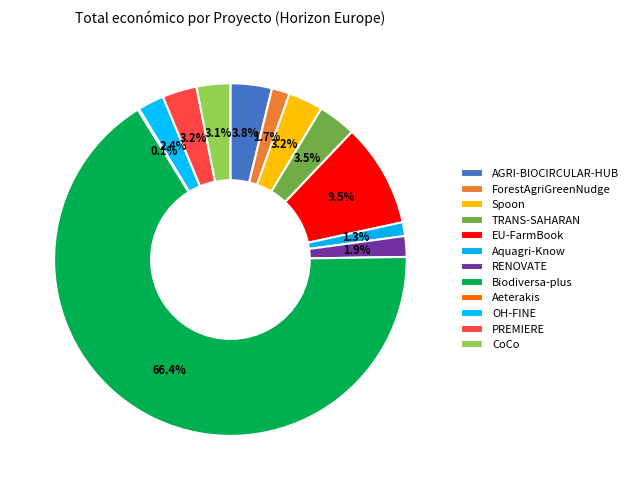

What is the change in value from Biodiversa-plus to OH-FINE?

-101176729